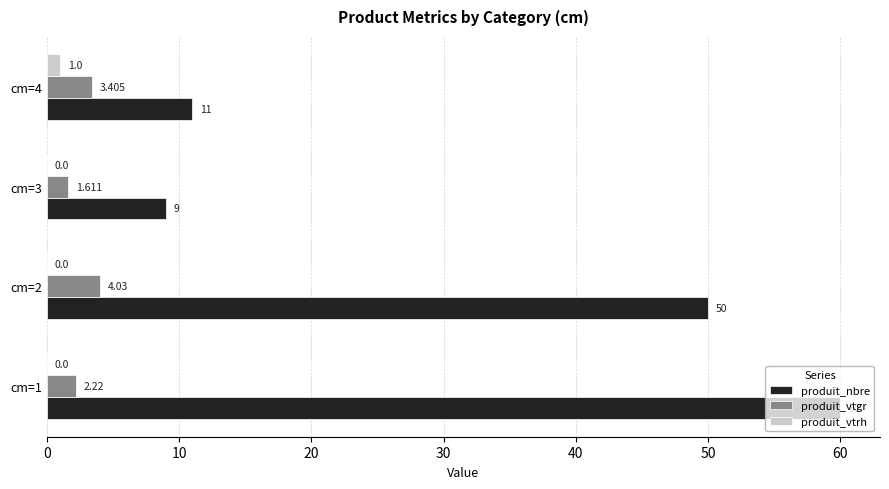

How many values in the produit_vtrh series exceed 0?

1